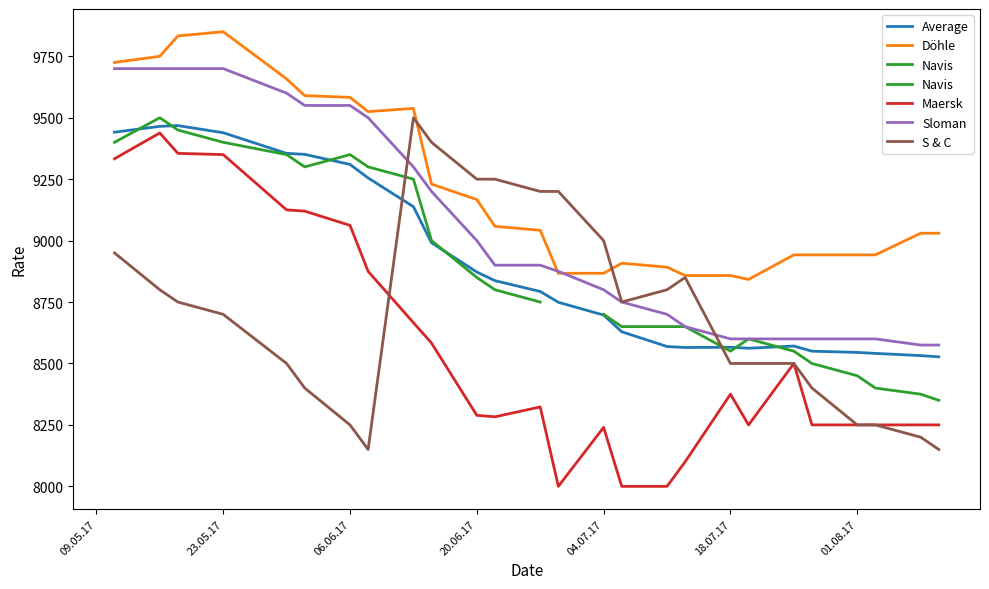

What is the difference between the Maersk values at 27.07.2017 and 13.07.2017?

150